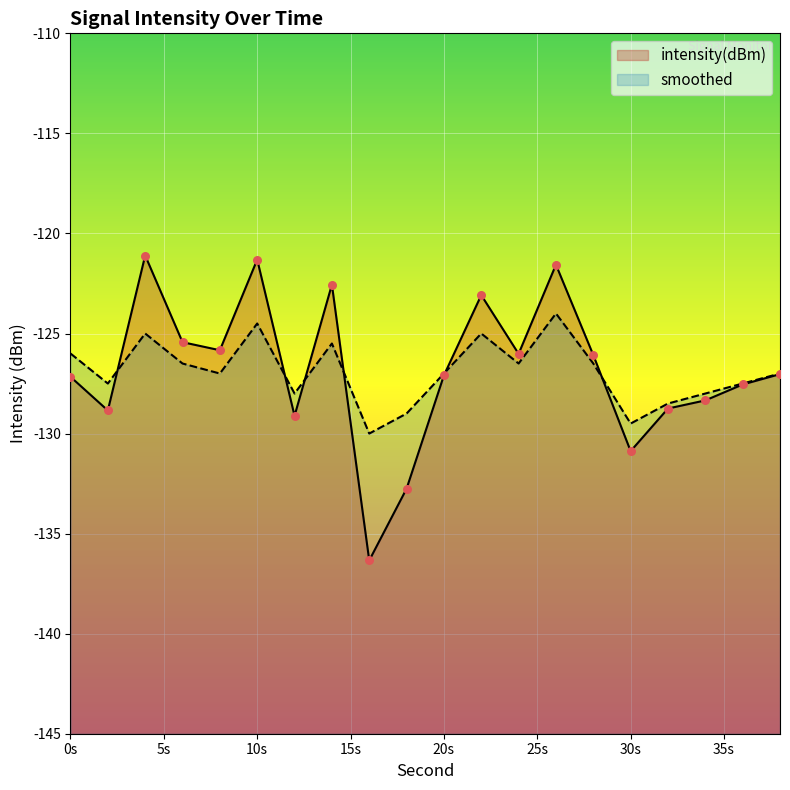

At how many categories does at least one series exceed -126?

7